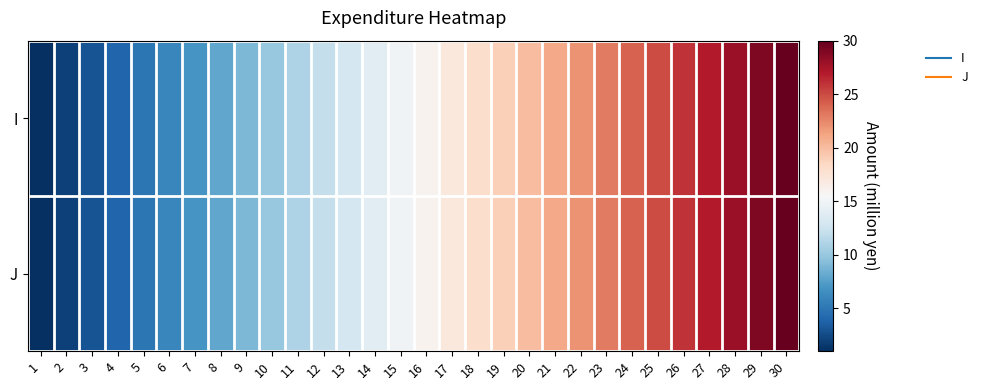

List the series in order of their peak value, lowest first.

I, J